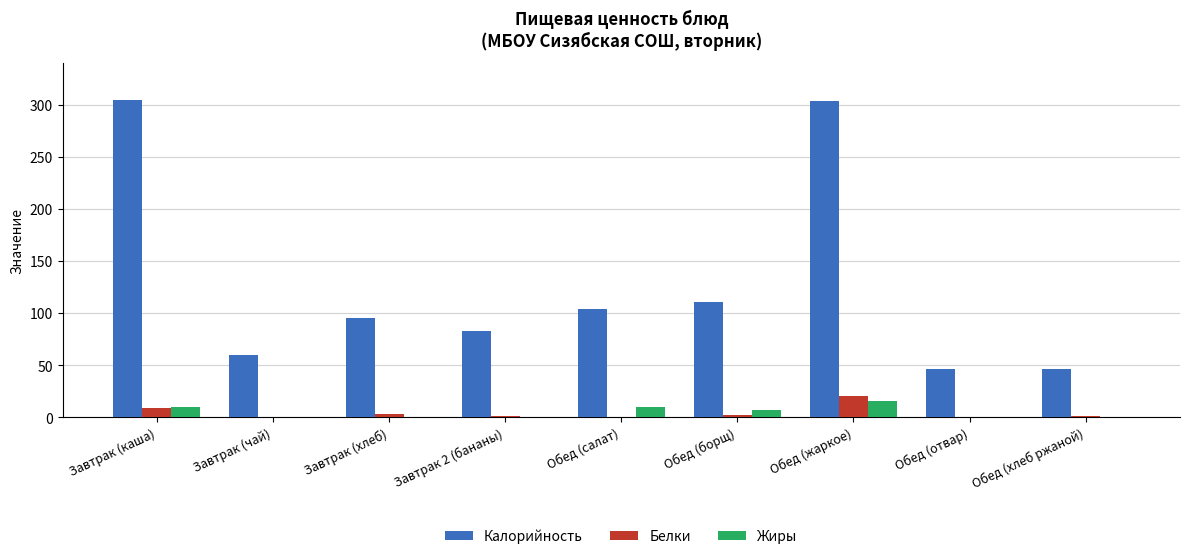

What is the average value of the Жиры series?

4.8